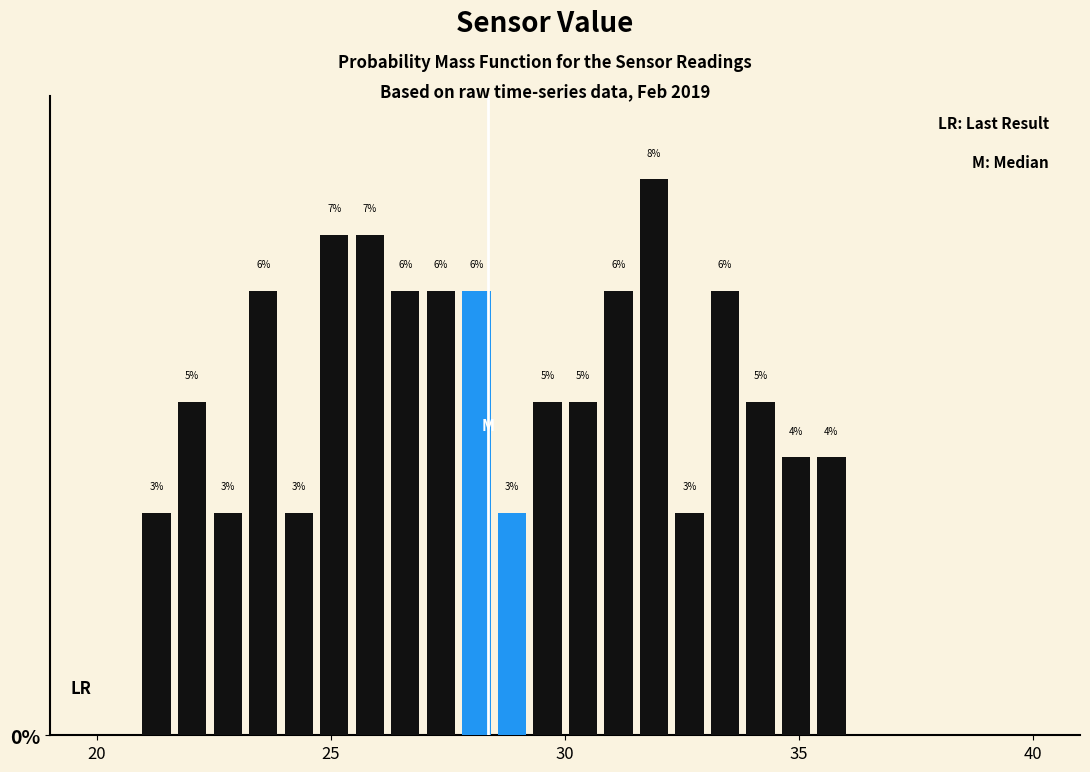

Around what value on the x-axis is the tallest bar? Give the approximate position of its centre, as read against the axis.

32.0